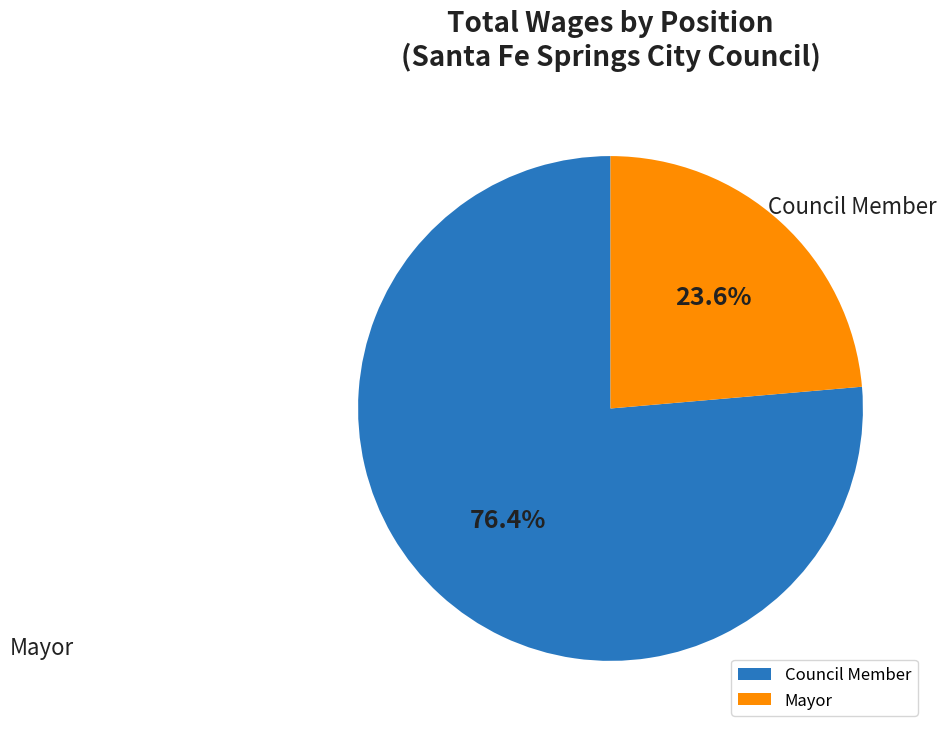

Which category has the smallest portion of the pie?

Council Member